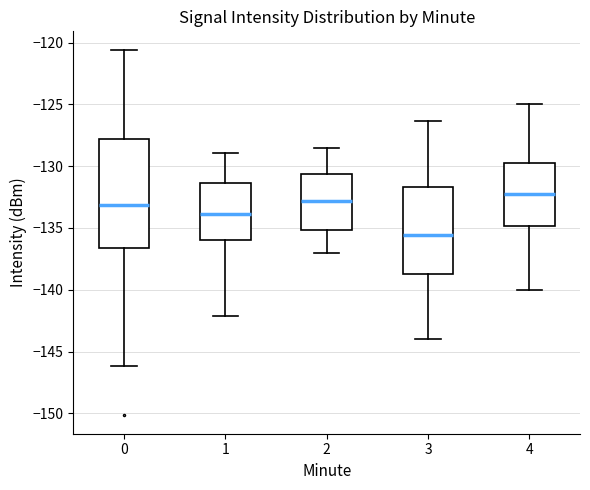

Where does the upper whisker of the box at x = 3 end on the y-axis? The values are not printed on the chart, so give them approximately, as read against the axis.

-126.5